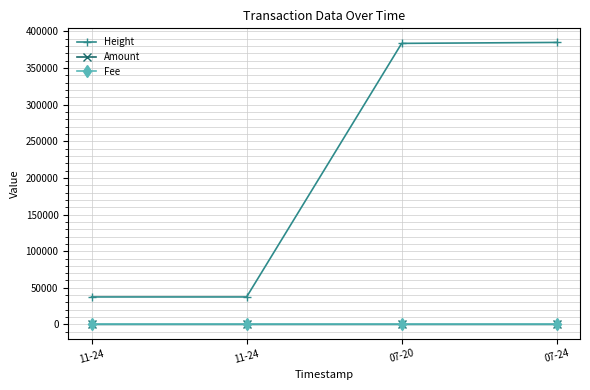

The Height series shows 37518 at 11-24. True or false?

True